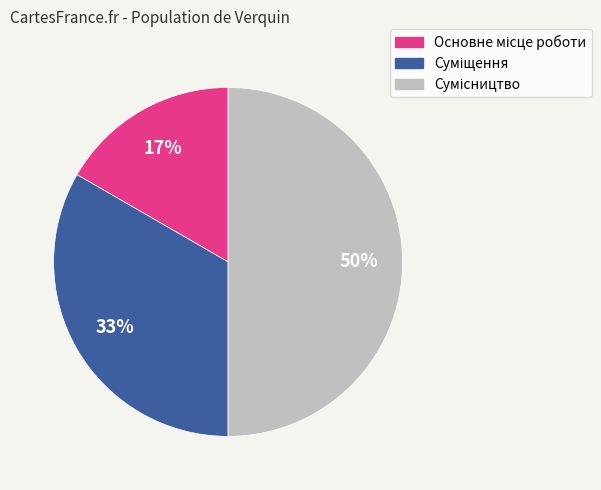

To the nearest percent, what is the average slice percentage?

33%